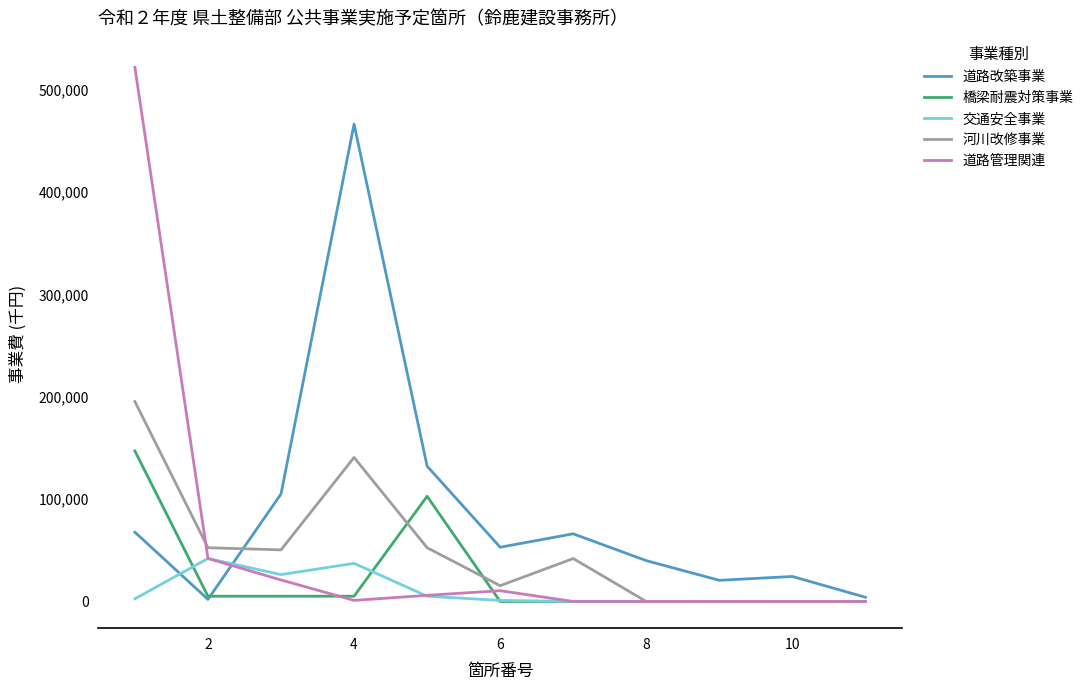

Which series has the widest spread of values?

道路管理関連